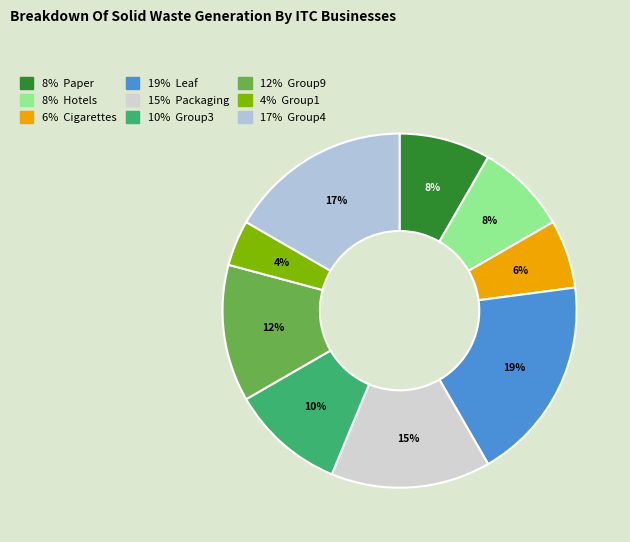

How many slices are in this pie chart?

9